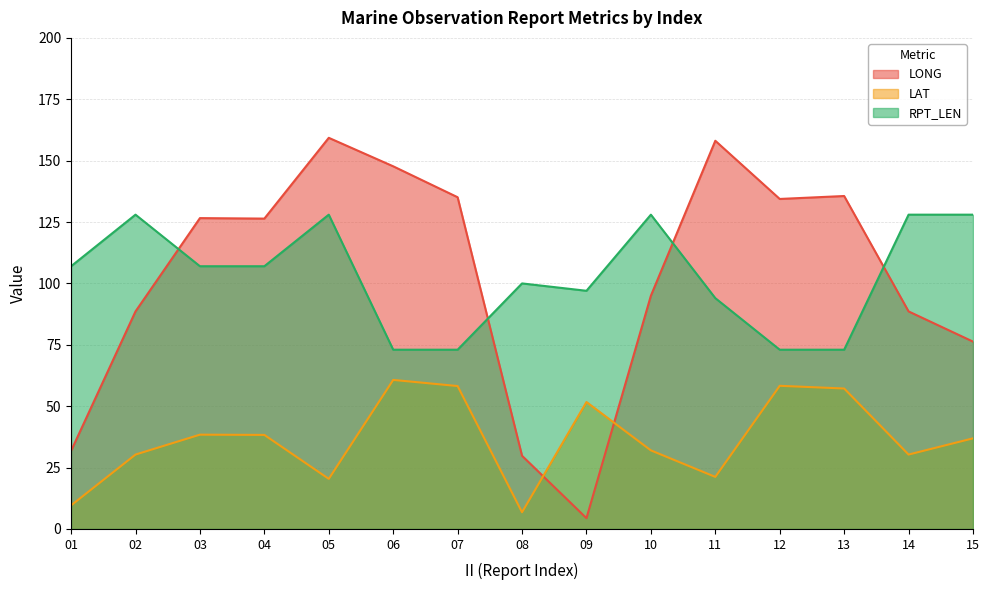

Reading right to left, list all the values displayed in this chart.

LONG: 76.3	88.6	135.6	134.4	158.1	95.0	4.4	29.8	135.1	147.7	159.3	126.4	126.6	88.6	31.8
LAT: 36.9	30.3	57.2	58.3	21.2	32.0	51.7	6.8	58.2	60.7	20.4	38.3	38.4	30.3	9.6
RPT_LEN: 128.0	128.0	73.0	73.0	94.0	128.0	97.0	100.0	73.0	73.0	128.0	107.0	107.0	128.0	107.0